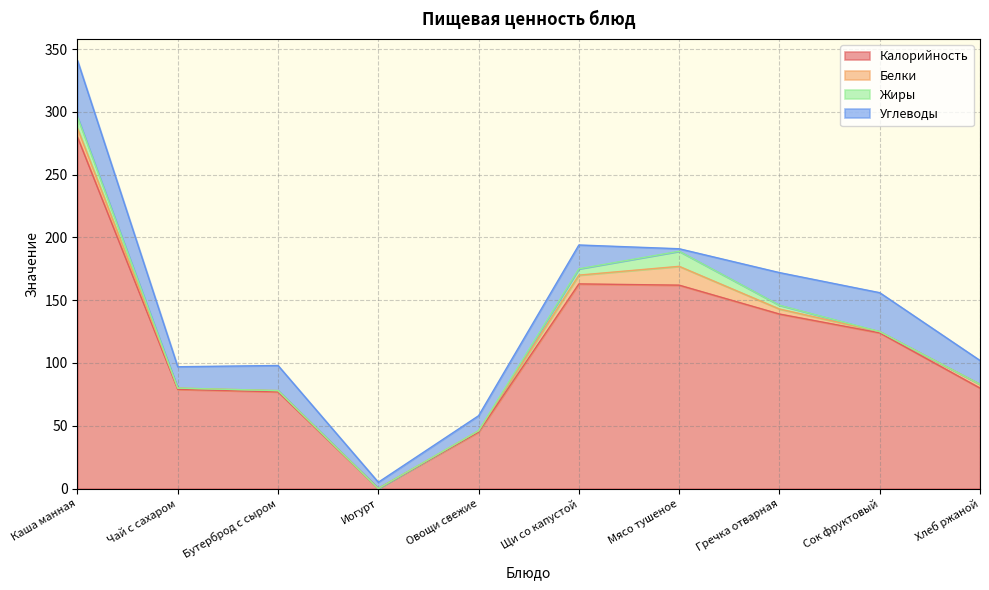

True or false: Жиры and Калорийность intersect in this chart.

False